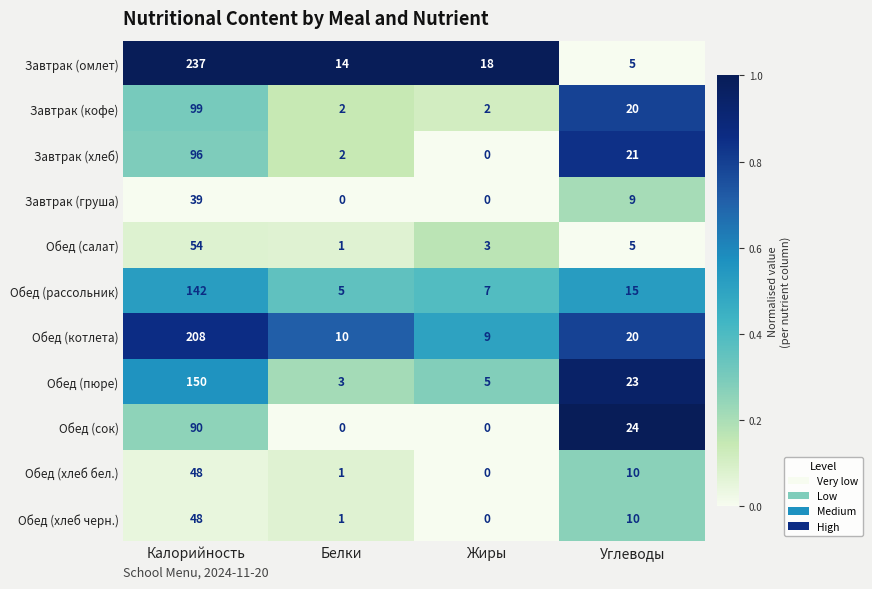

What is the difference between the maximum and minimum values in the Обед (салат) series?

53